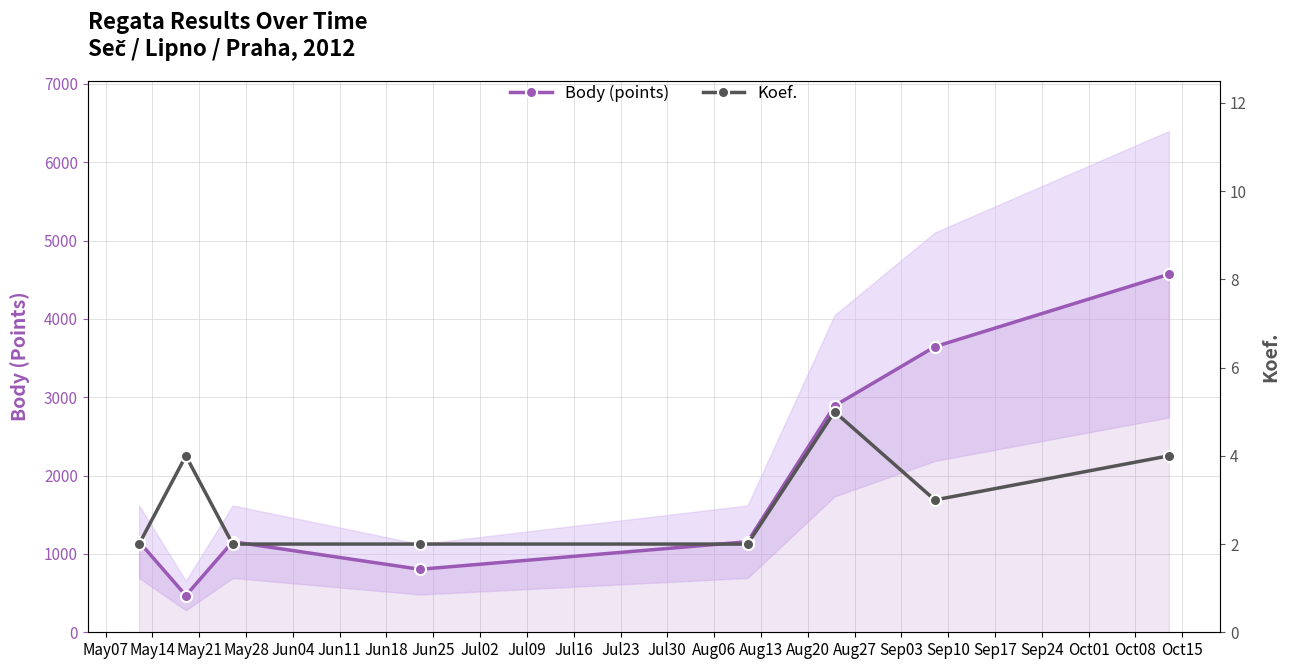

What is the value of the Body (points) point at the 2nd from the left?

469